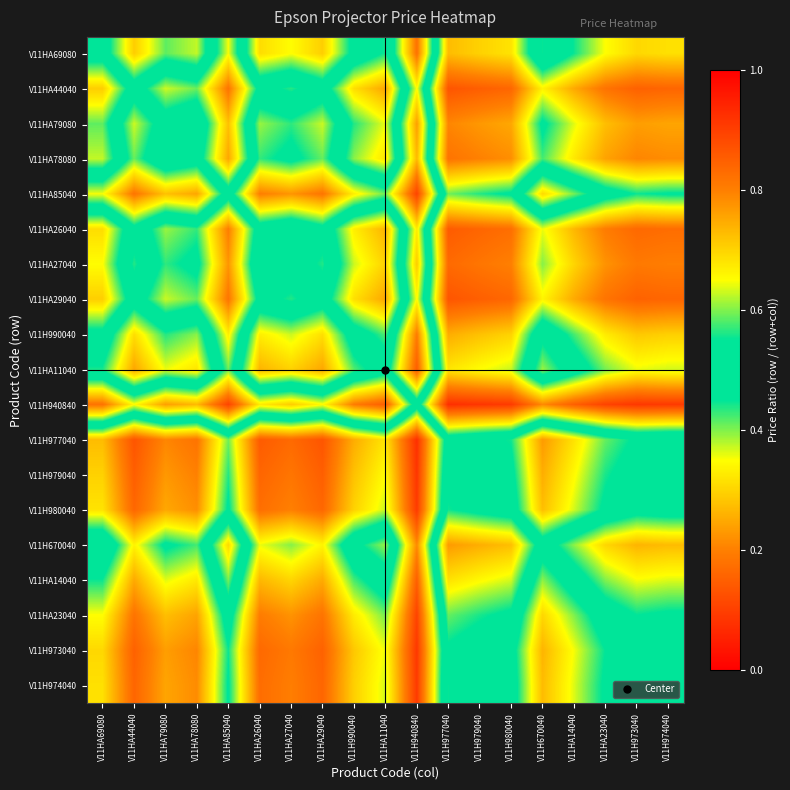

What is the smallest value displayed?

0.1